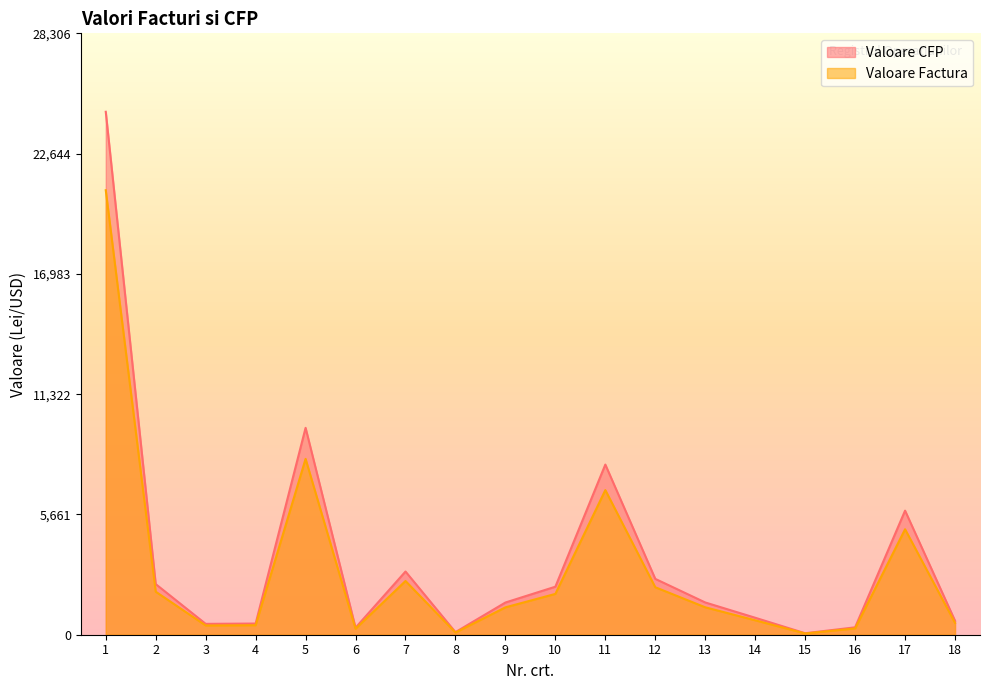

What value does the Valoare Factura series have at 16?

296.1